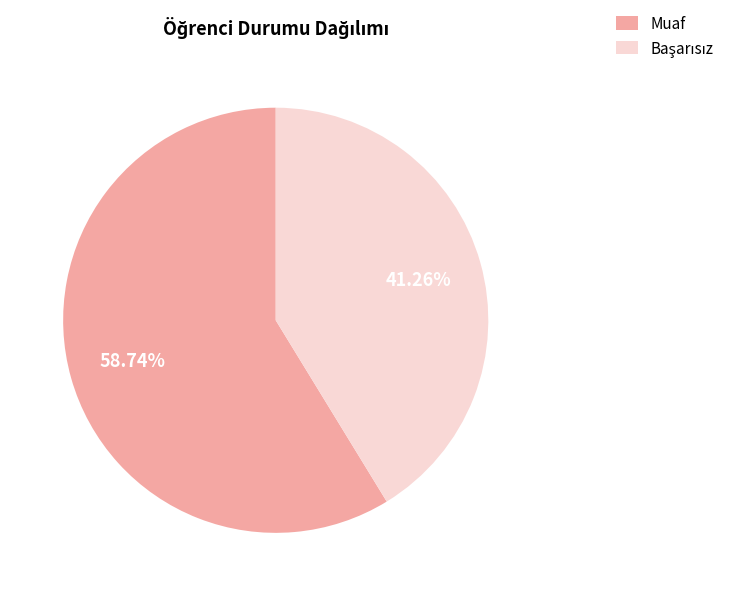

Which category has the biggest portion of the pie?

Muaf